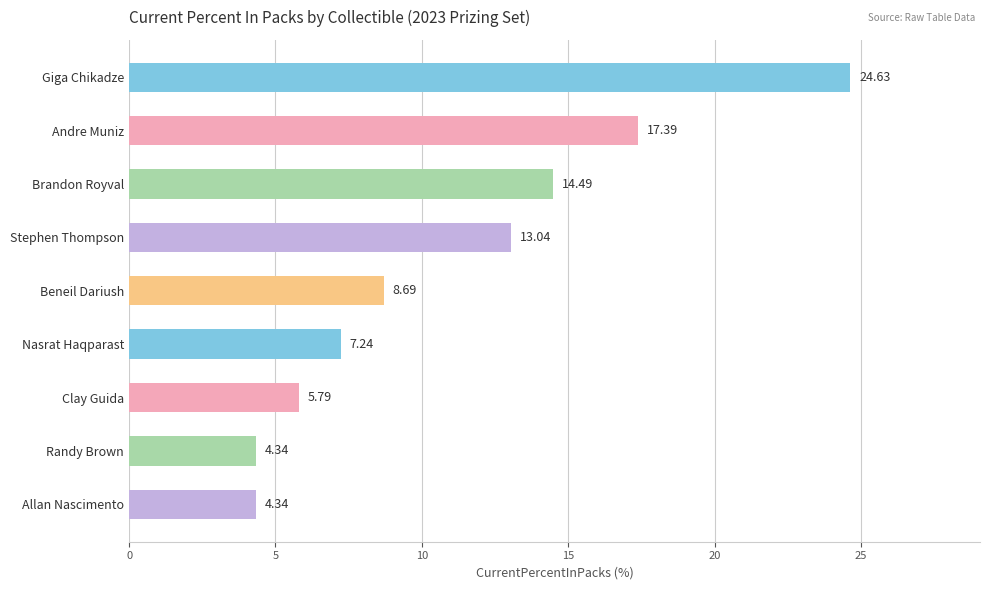

How many values are below 8?

4